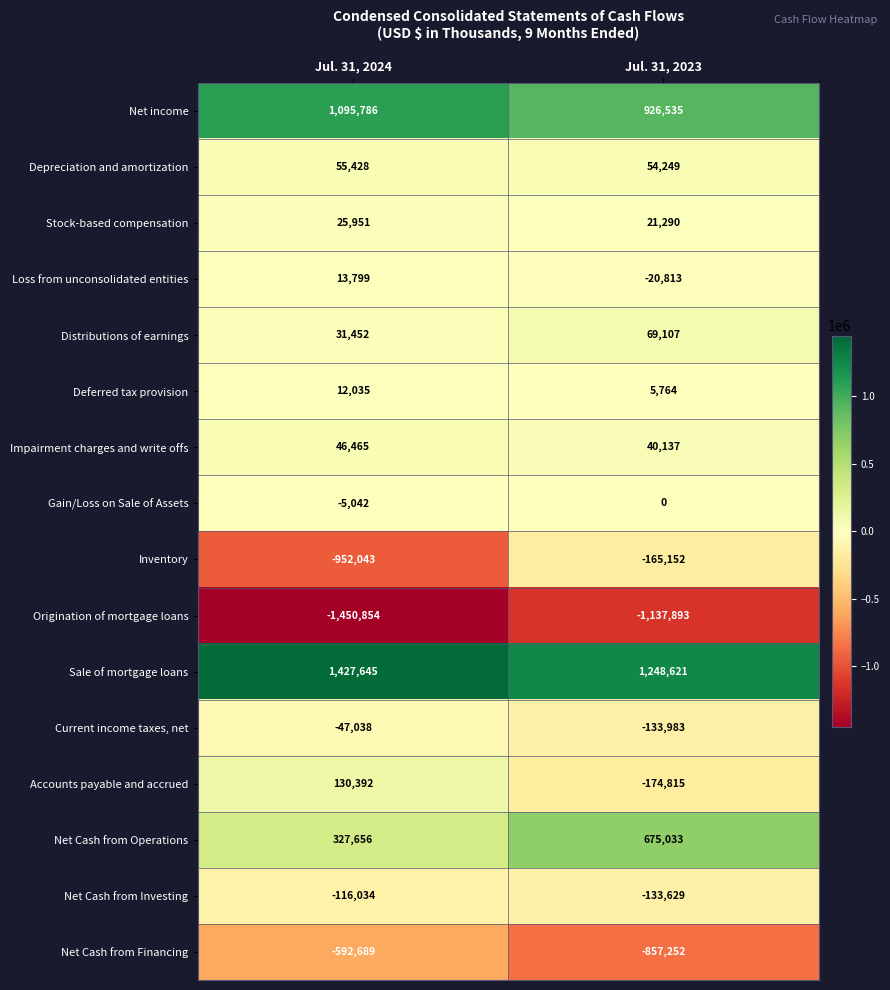

What value does the Inventory series have at Jul. 31, 2024?

-952043